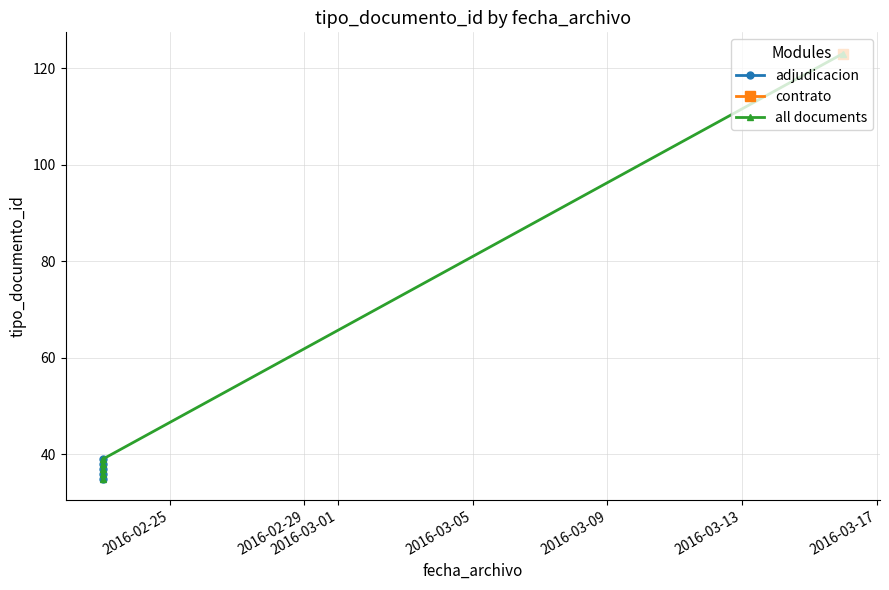

The value at 2016-02-23 is 9. True or false?

False